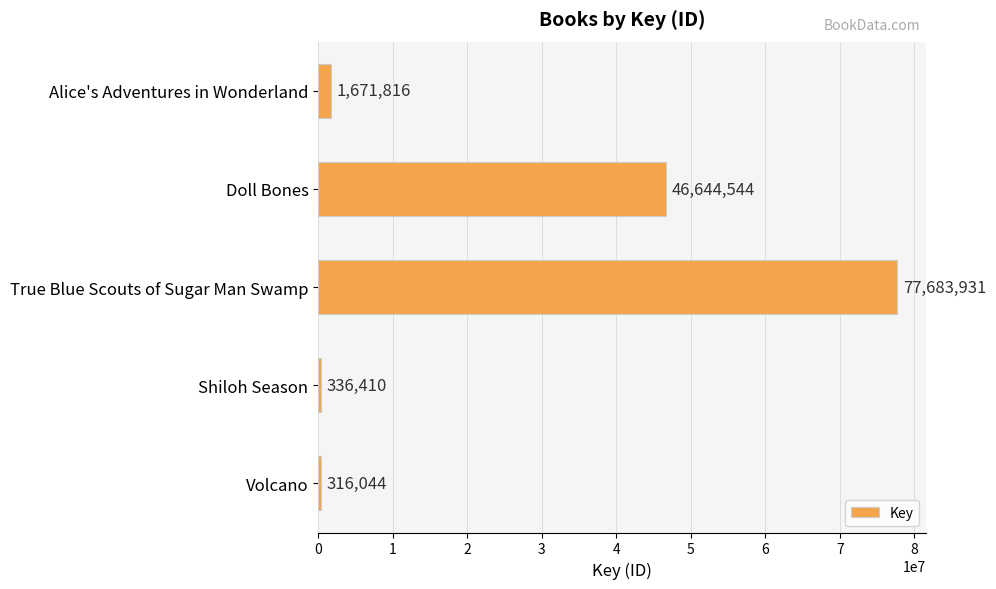

At which category does the chart reach its minimum across all series?

Volcano